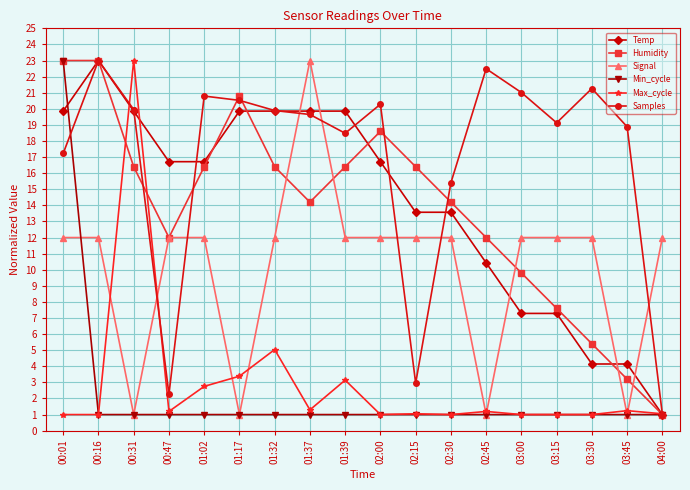

At how many categories does at least one series exceed 16?

16